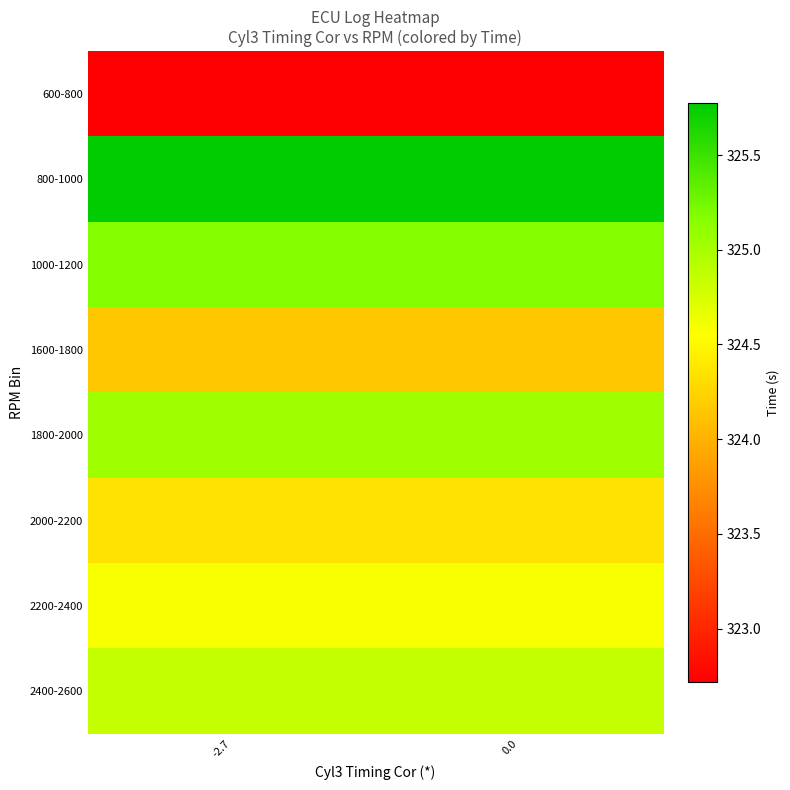

How many distinct data groups are displayed?

8